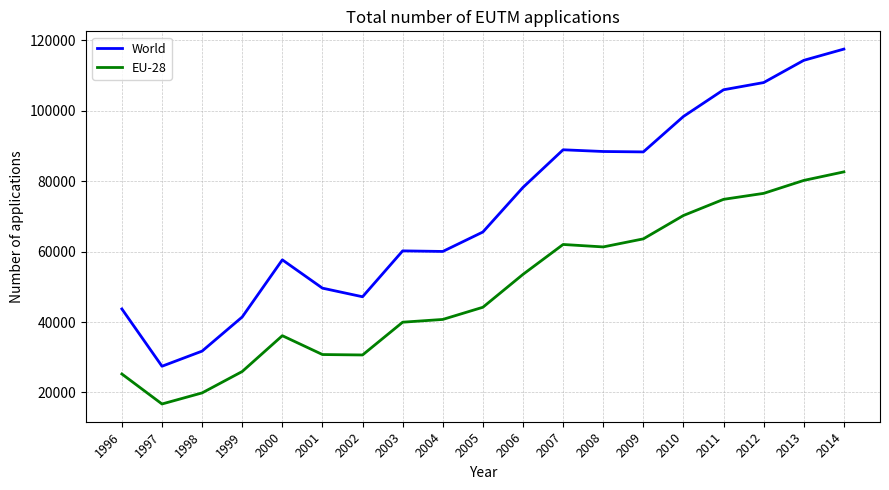

What is the spread (max minus min) of values at 2007?

26885